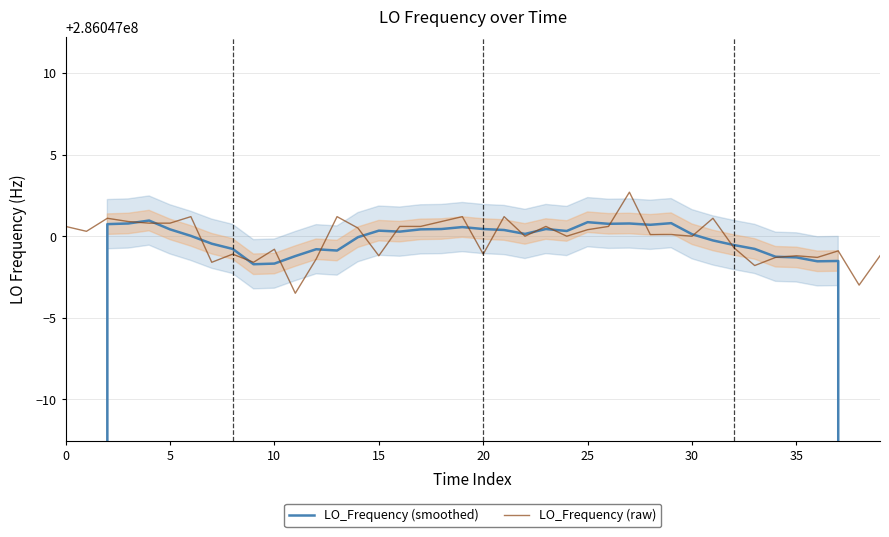

What is the total value across all series at 26?

572094001.4